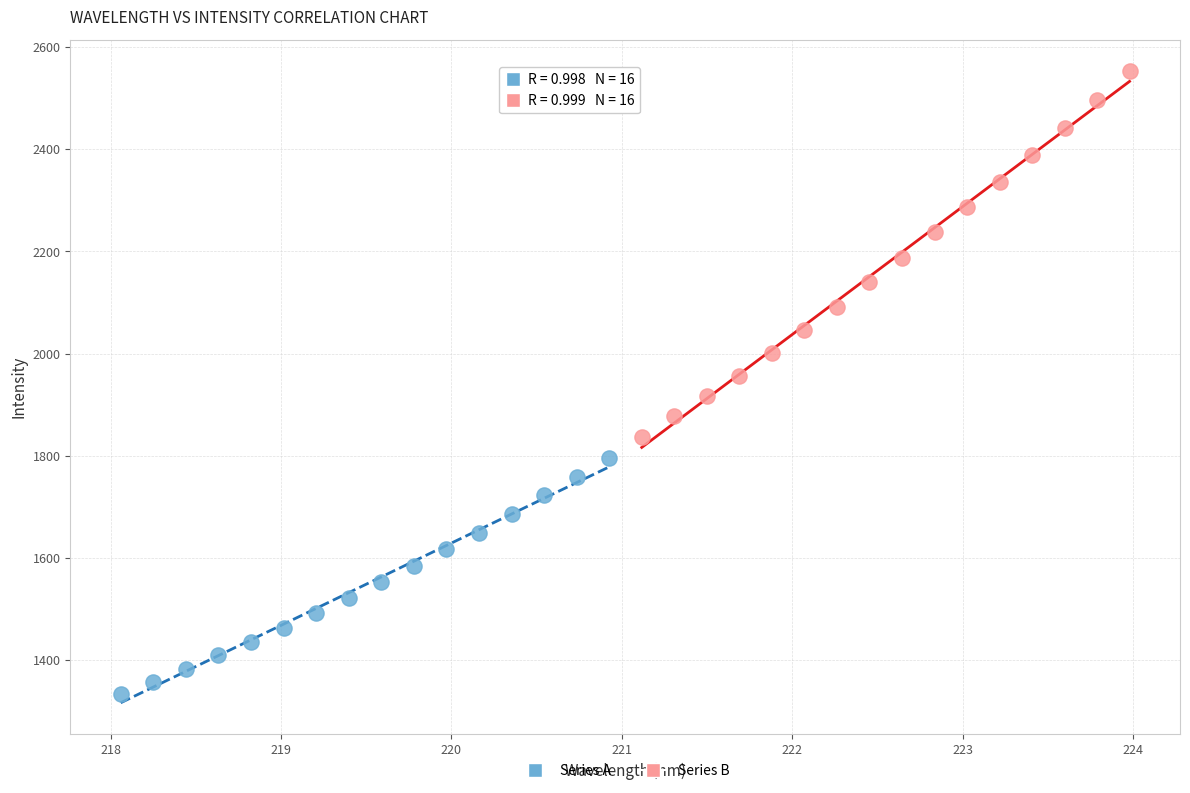

What are all the series names shown in the legend?

Series A, Series B